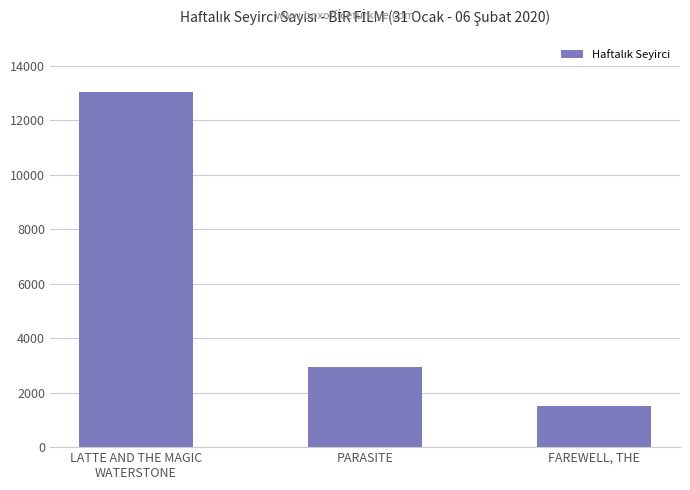

What is the ratio of the value at FAREWELL, THE to the value at PARASITE?

0.5